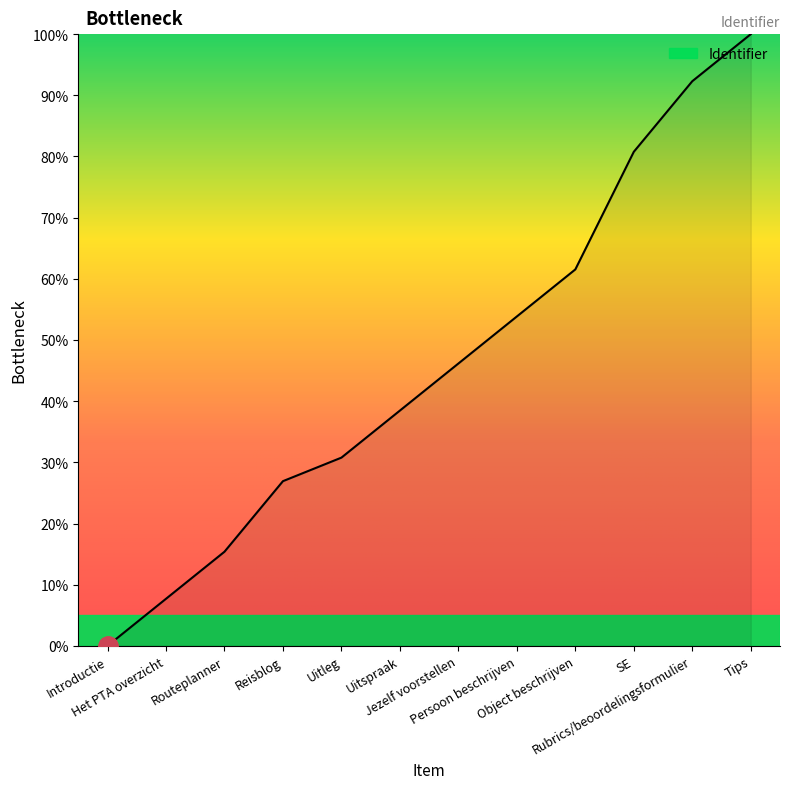

True or false: the data shows 44.4 at Reisblog.

False